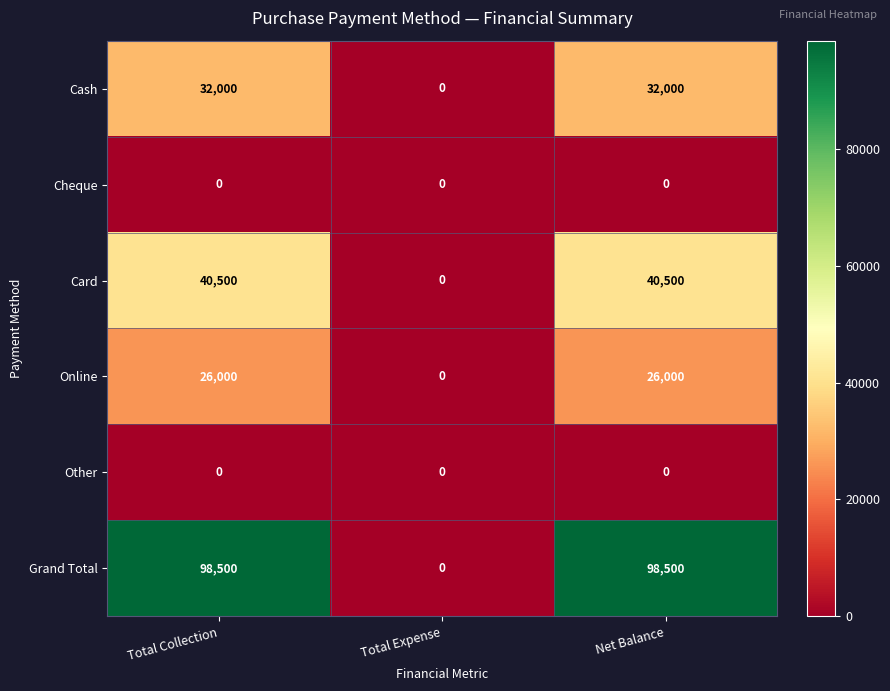

The value of Grand Total at Net Balance is 98500. True or false?

True